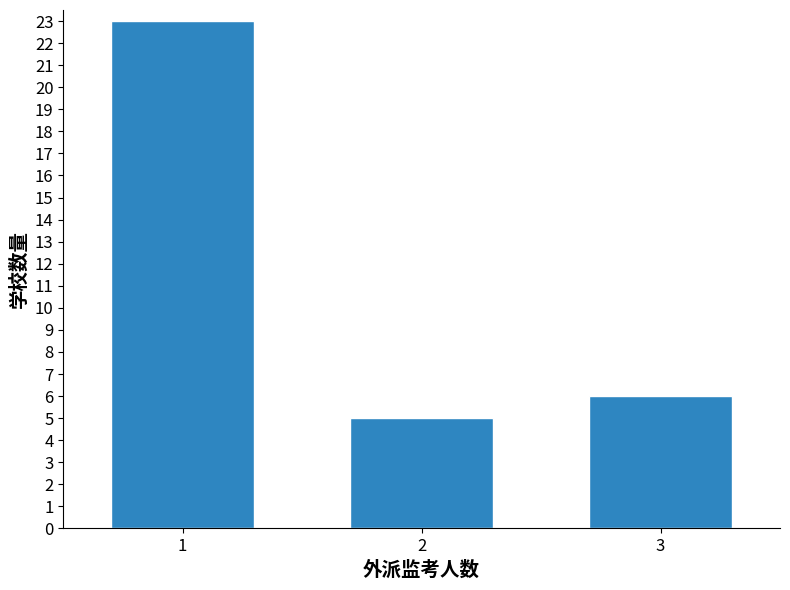

Reading left to right, list all the values displayed in this chart.

1=23	2=5	3=6